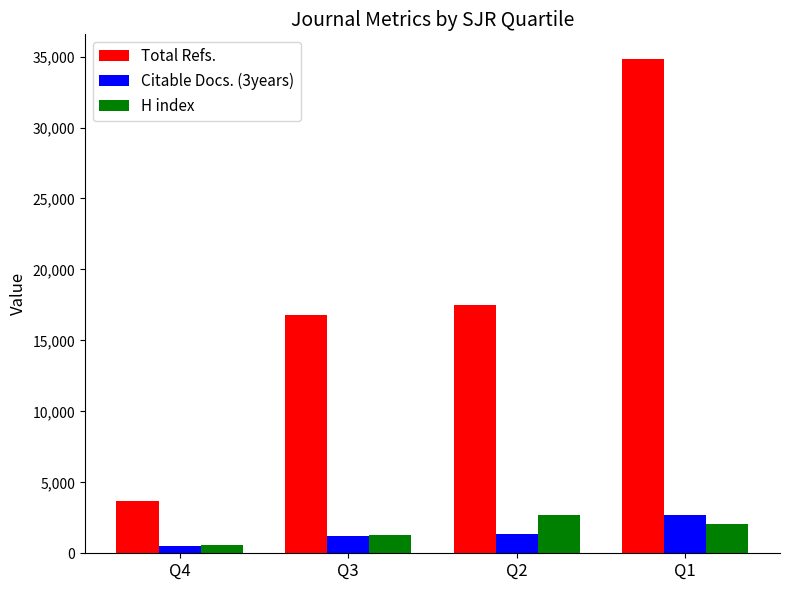

Between Q2 and Q1, which series saw the biggest shift?

Total Refs.